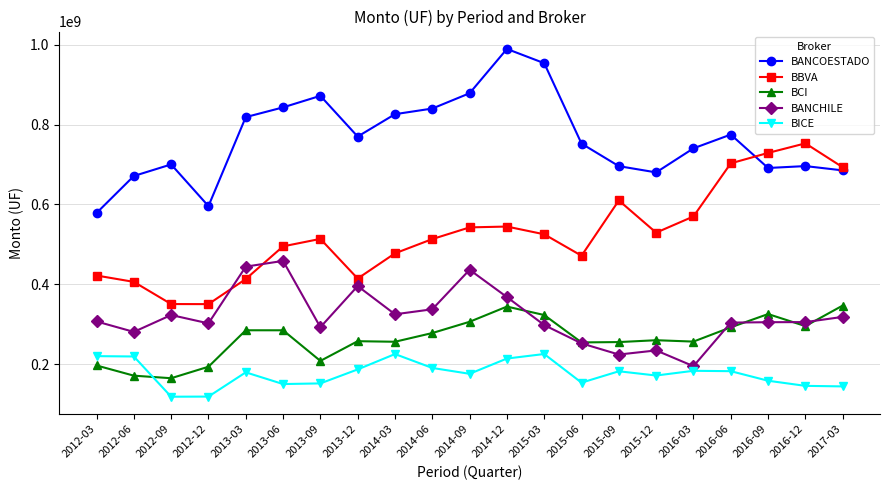

What is the difference between the maximum and minimum values in the BICE series?

106798626.2